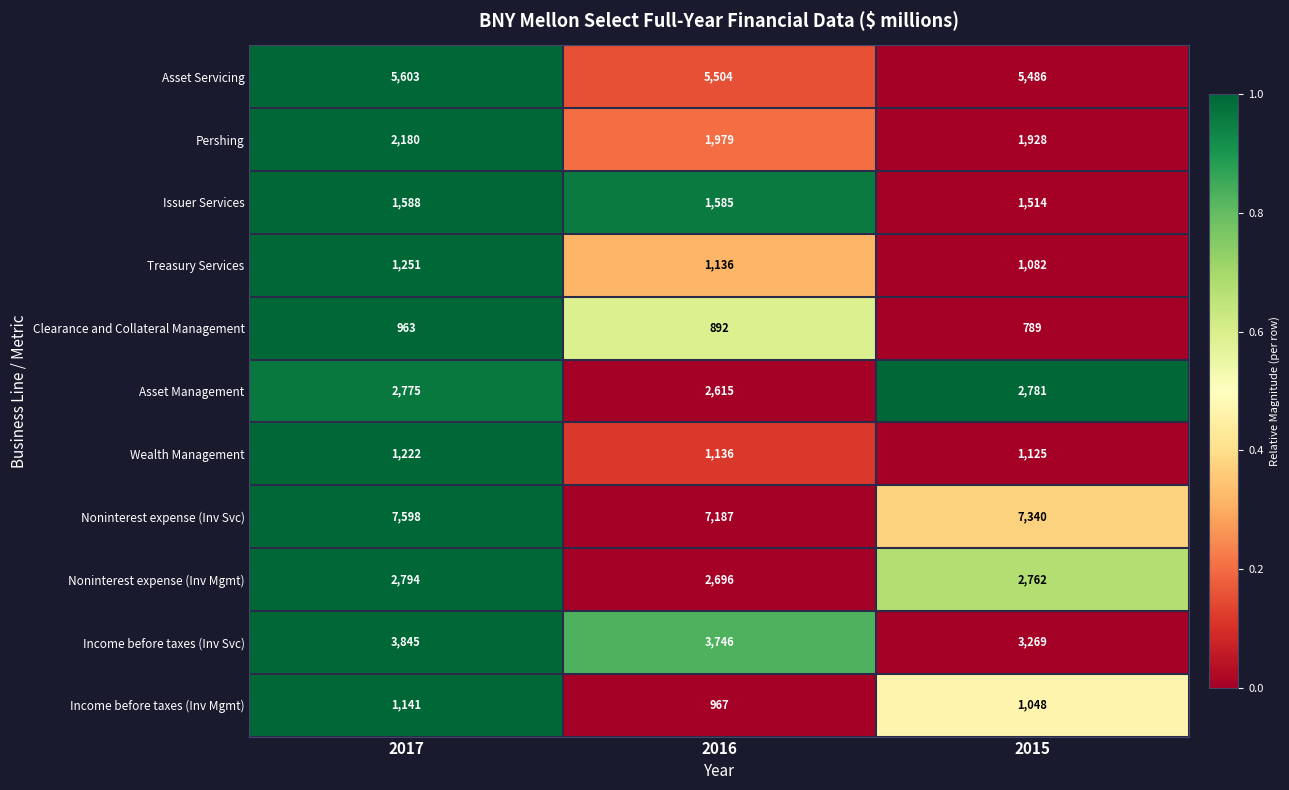

What is the approximate value of Asset Servicing at 2017?

5603